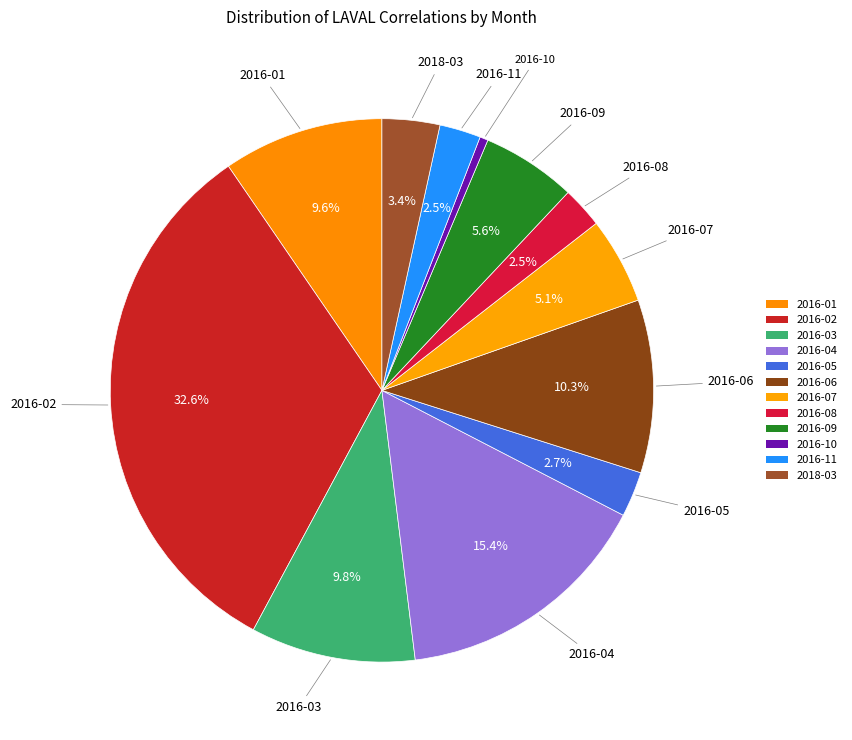

How many segments does this pie chart have?

12